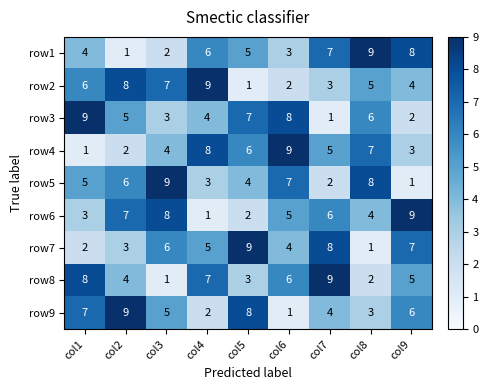

At which label is row5 closest to 5?

col1